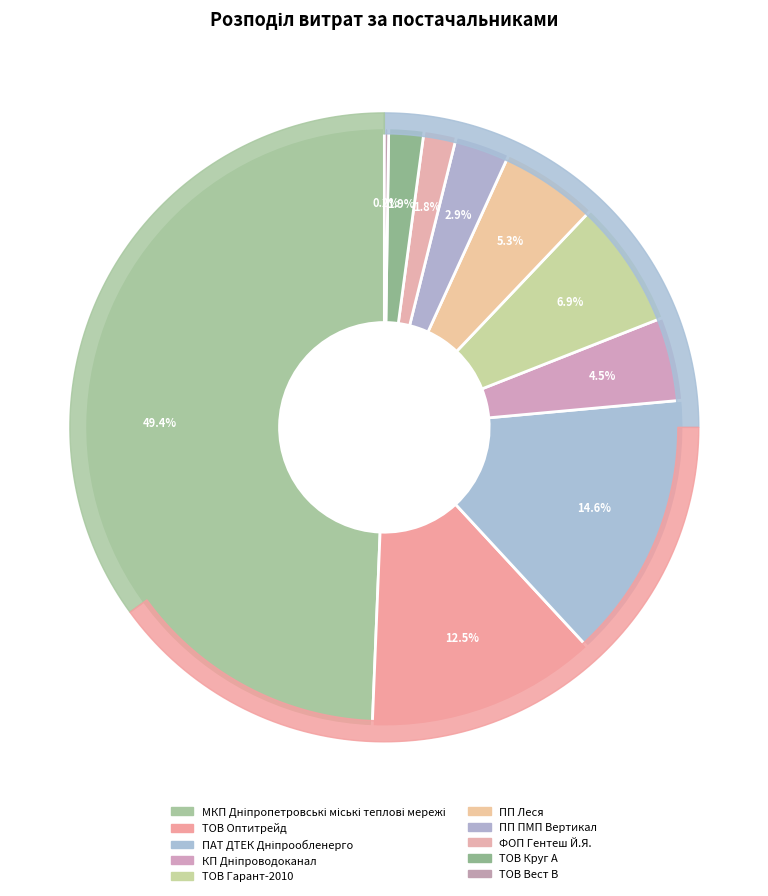

Count the number of slices in the pie.

10